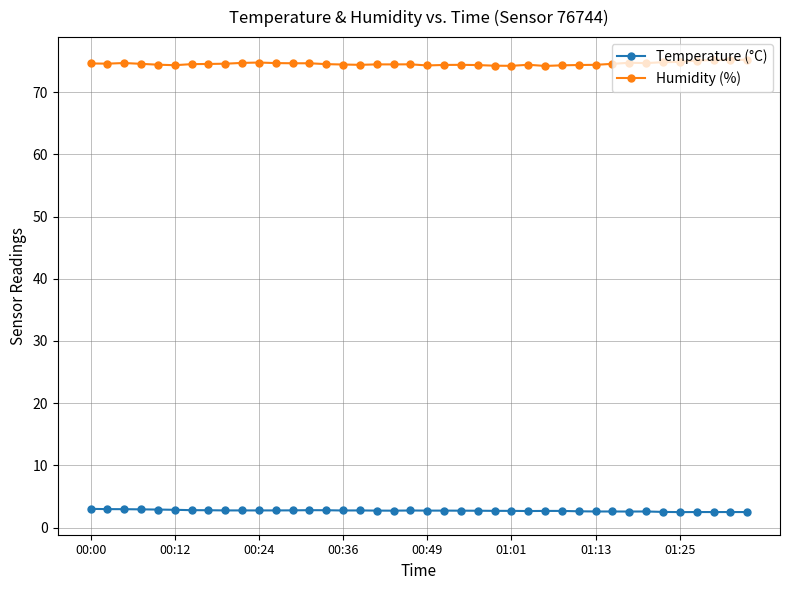

What is the value of the Humidity (%) point at the 32nd from the left?

74.6